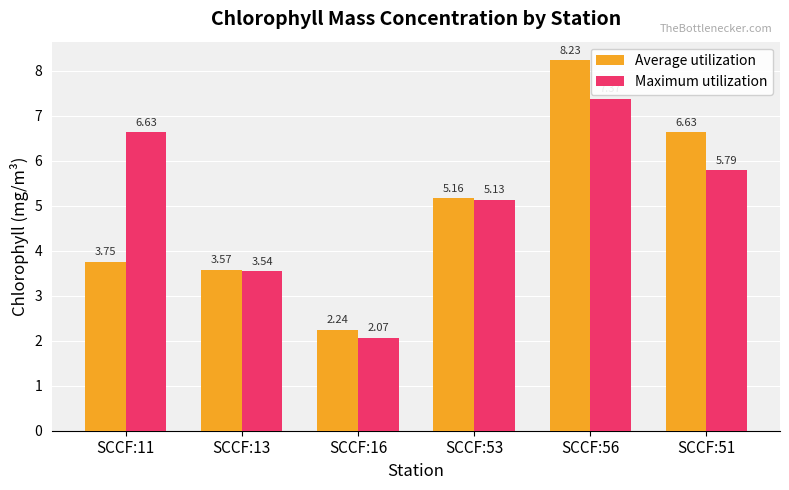

What is the greatest value displayed?

8.2